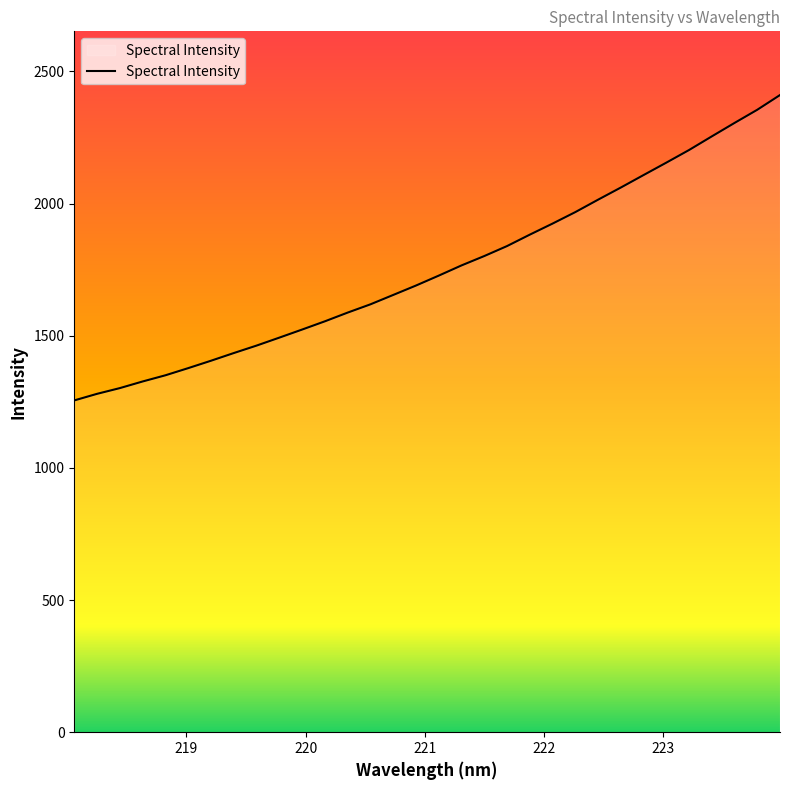

What is the difference between the maximum and minimum values?

1155.4